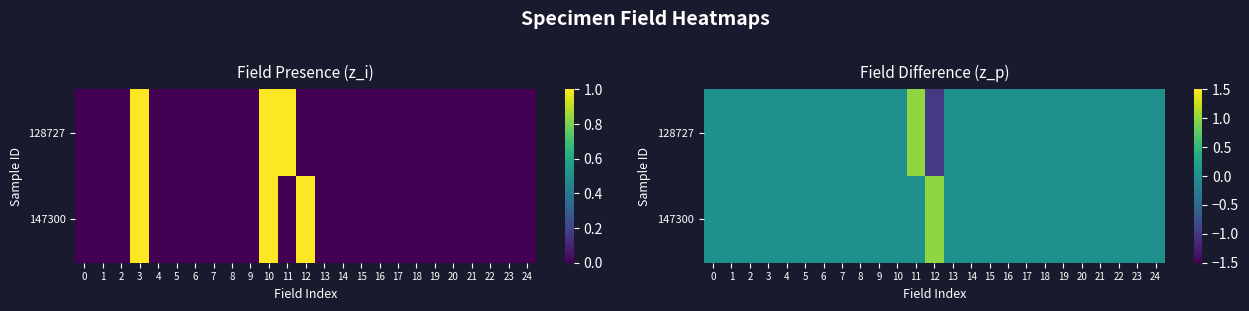

The 128727 series shows 0 at 6. True or false?

True